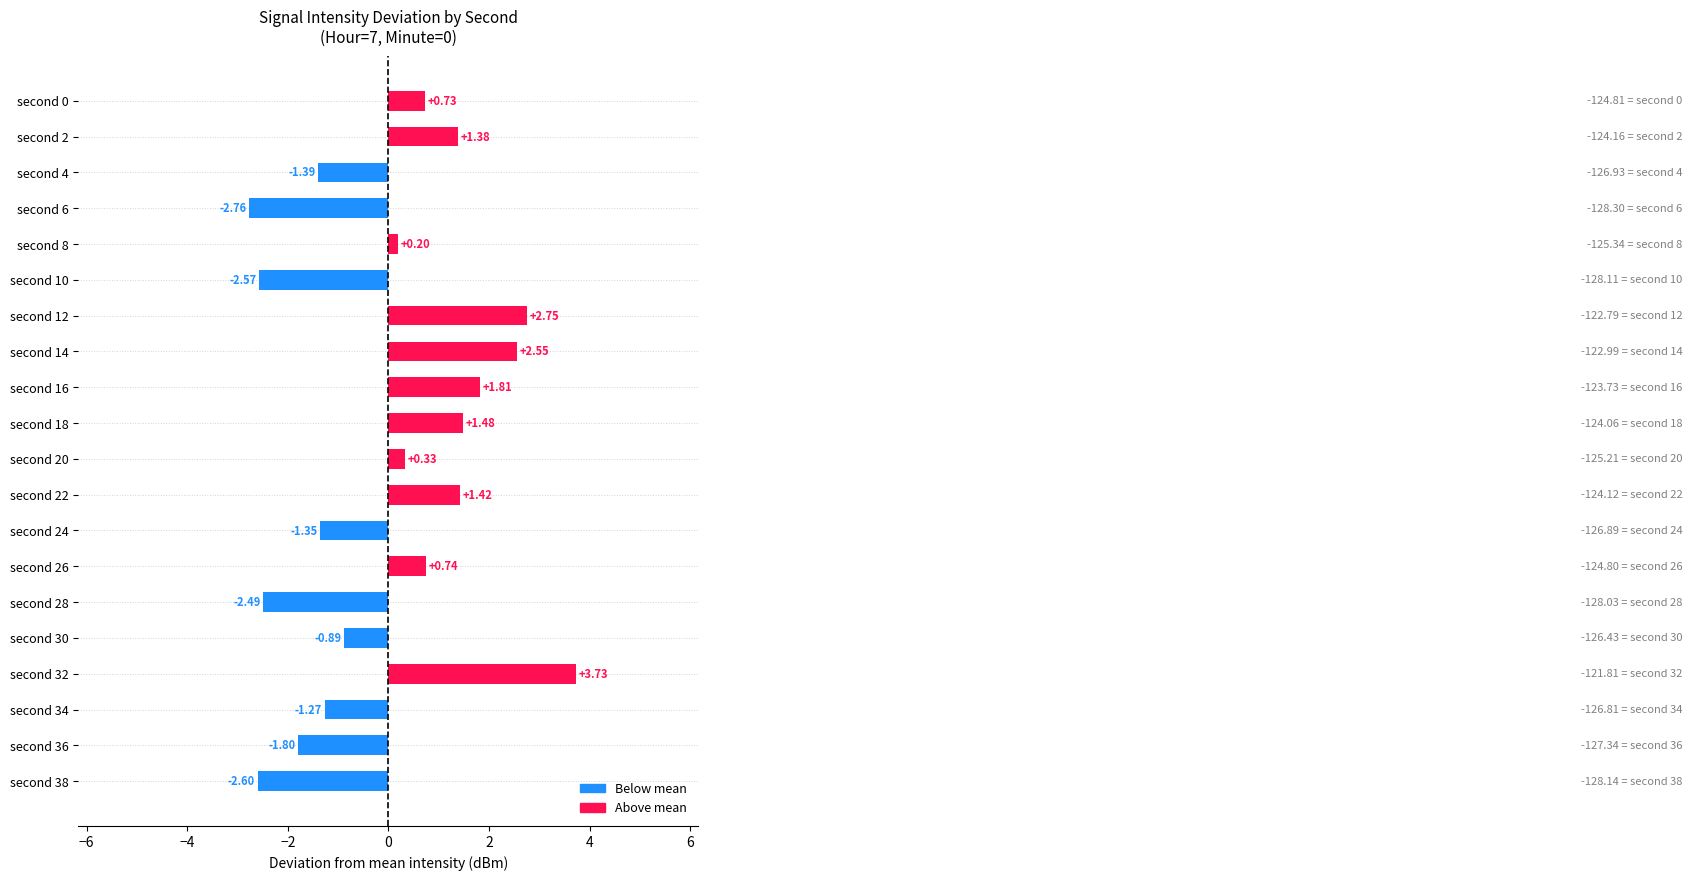

What is the difference between the values at second 34 and second 30?

0.4